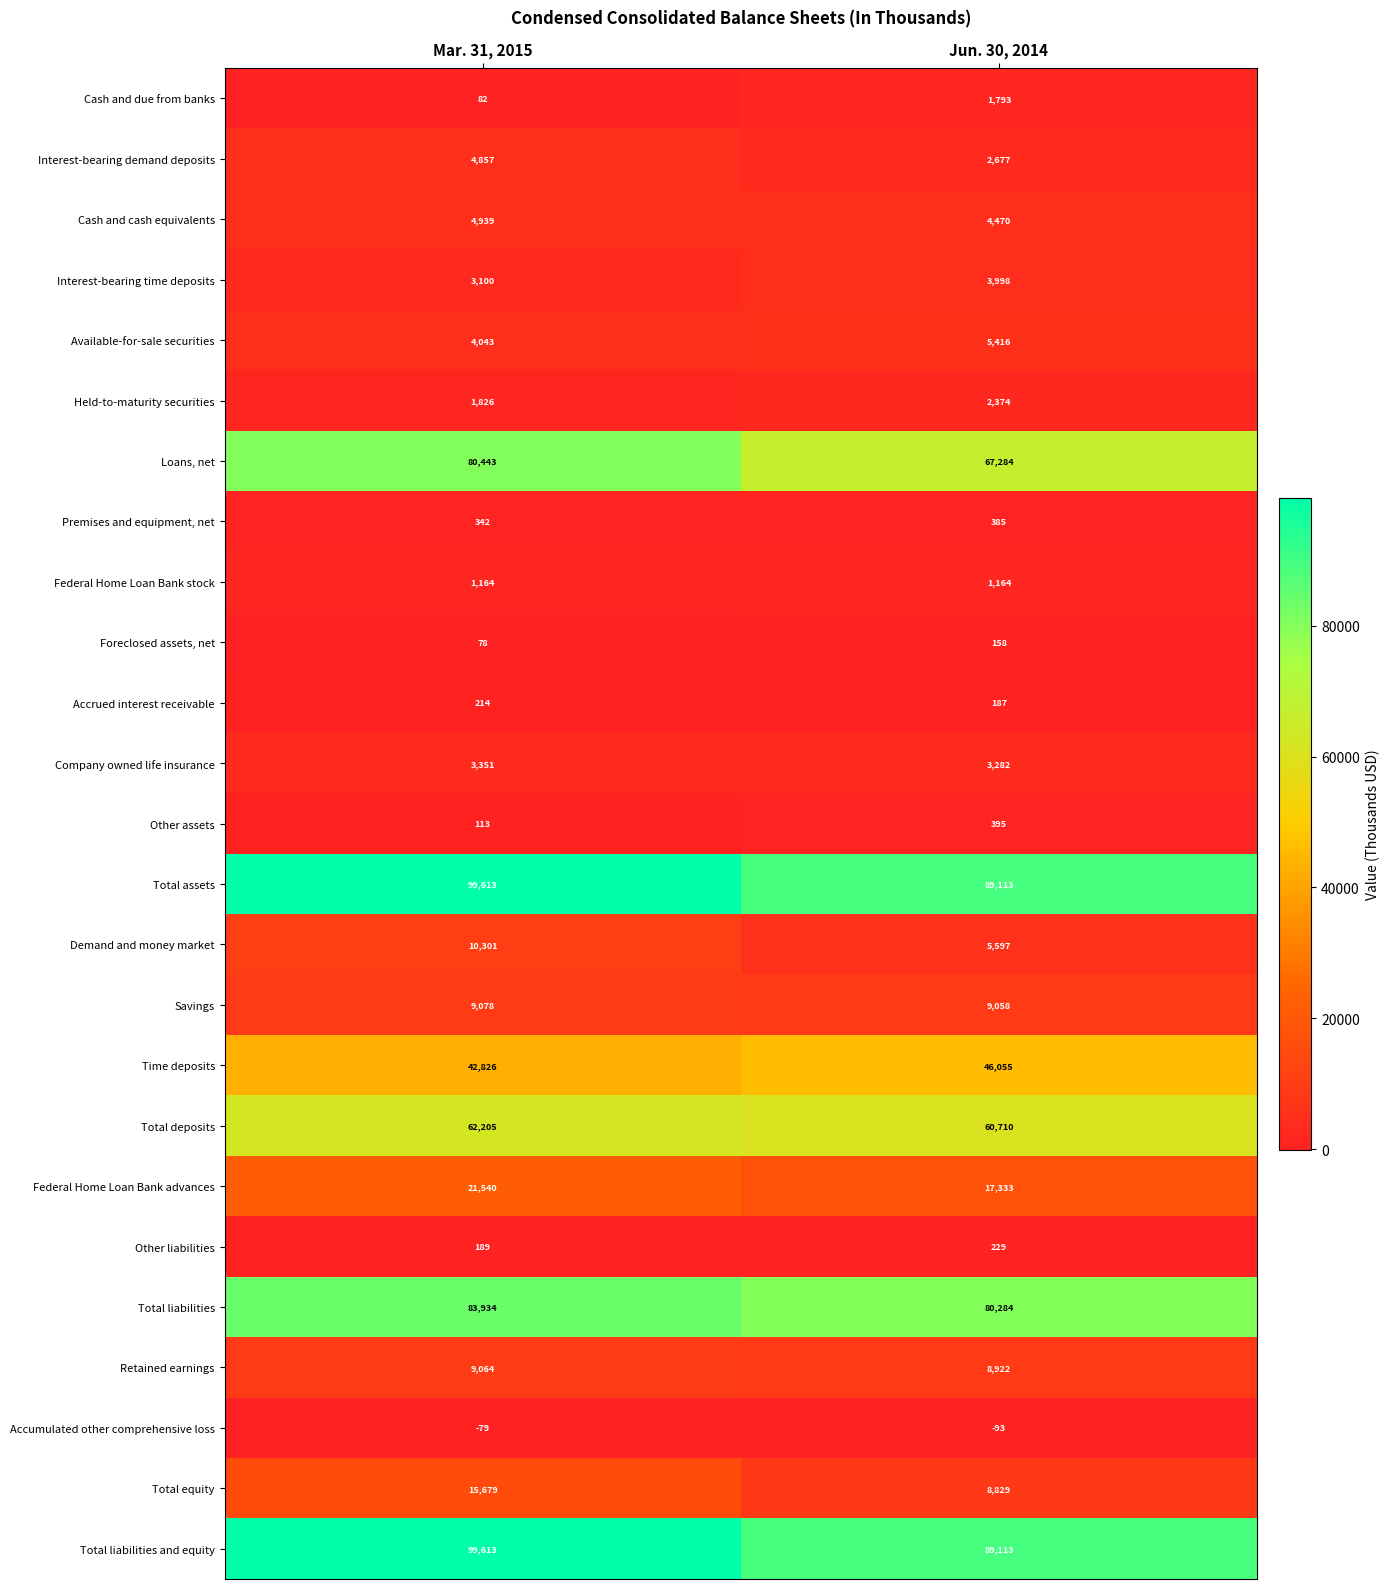

Is the value of Company owned life insurance at Jun. 30, 2014 greater than the value of Total deposits at Jun. 30, 2014?

No